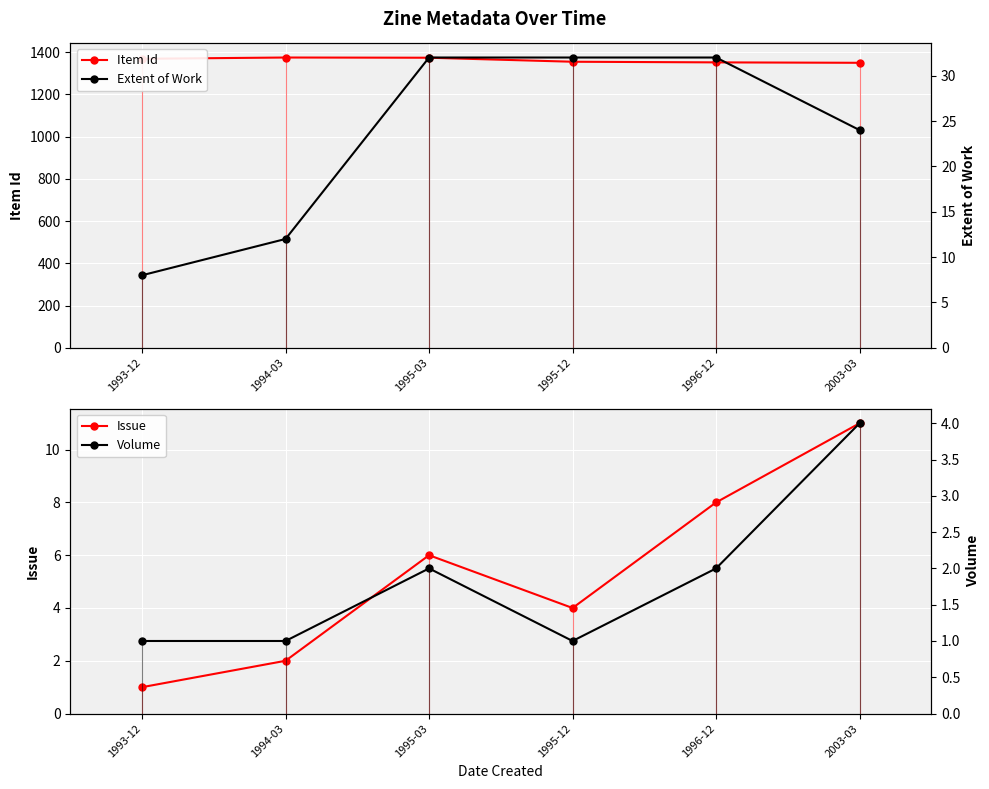

What is the difference between the highest and lowest values at 2003-03?

1346